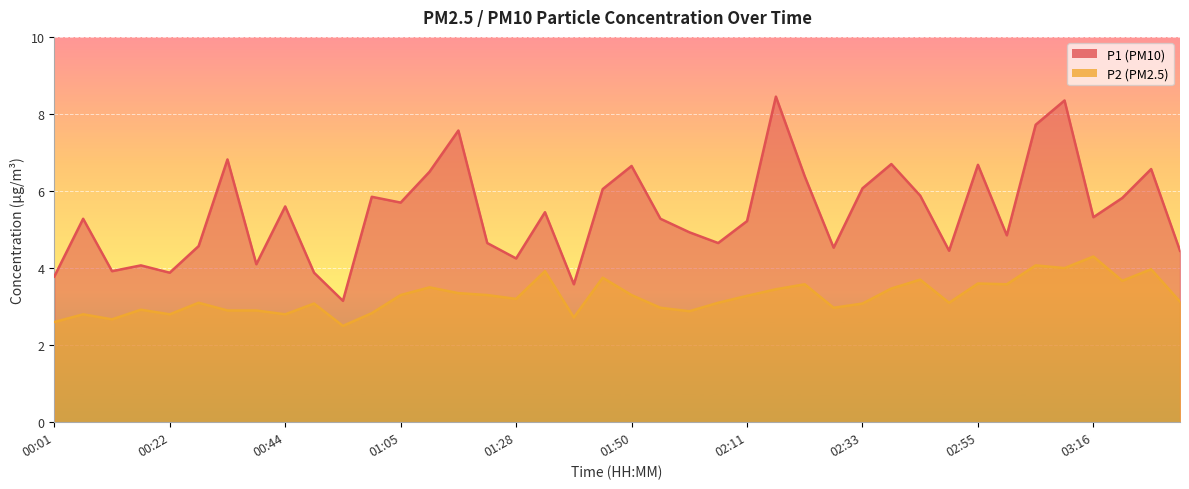

What is the approximate value of P2 at 00:01?

2.6